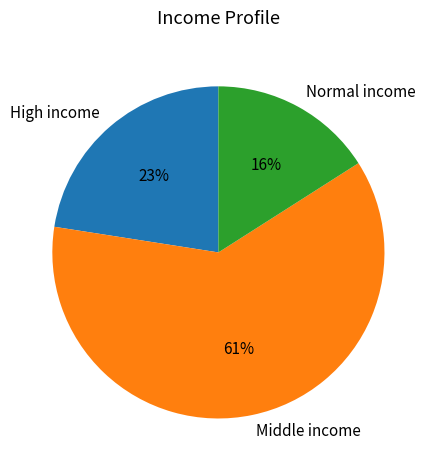

Approximately how many times larger is the value at Normal income compared to Middle income?

0.3